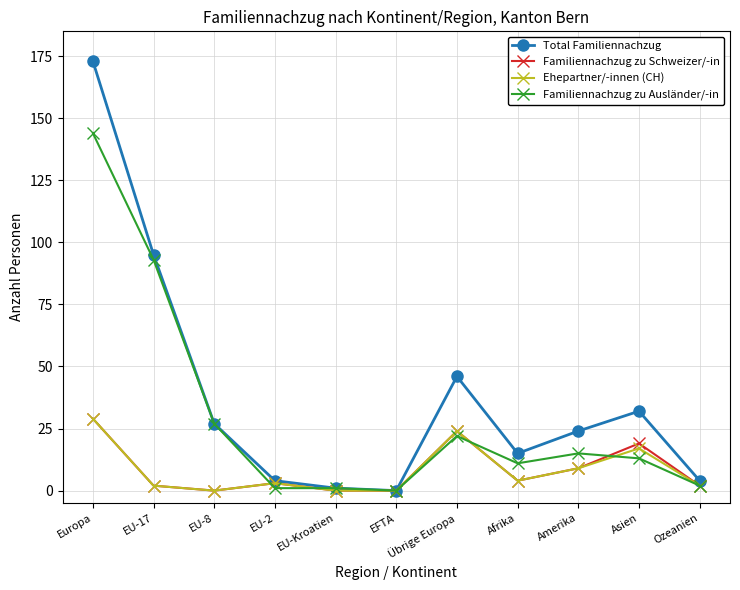

True or false: Total Familiennachzug has a value of 1 at EU-Kroatien.

True